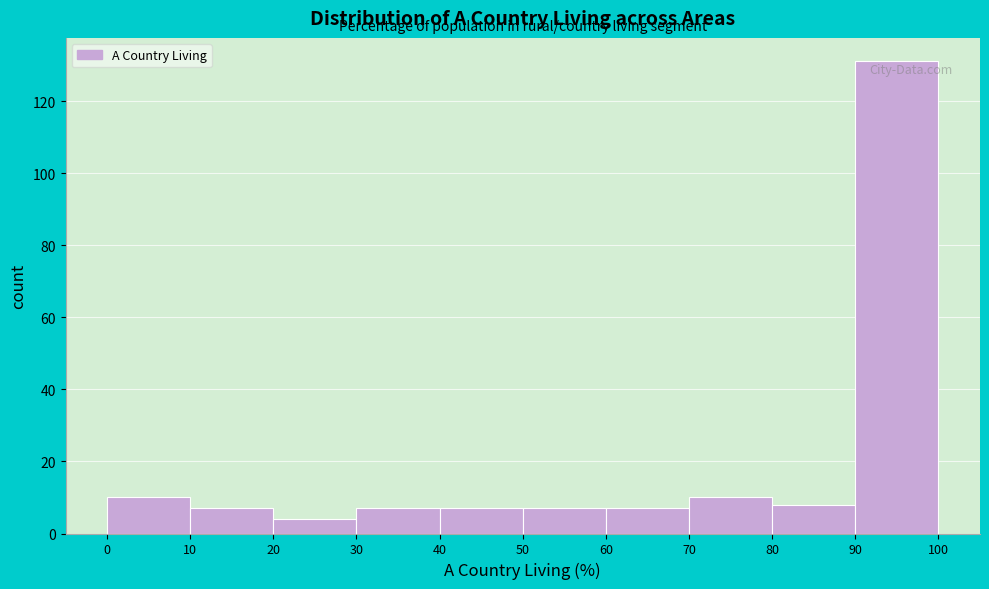

Reading left to right, transcribe this chart: for each bar, give the range it covers on the x-axis and its height. The values are not printed on the chart, so give them approximately, as read against the axis.

0 to 10: 10
10 to 20: 8
20 to 30: 4
30 to 40: 8
40 to 50: 8
50 to 60: 8
60 to 70: 8
70 to 80: 10
80 to 90: 8
90 to 100: 132